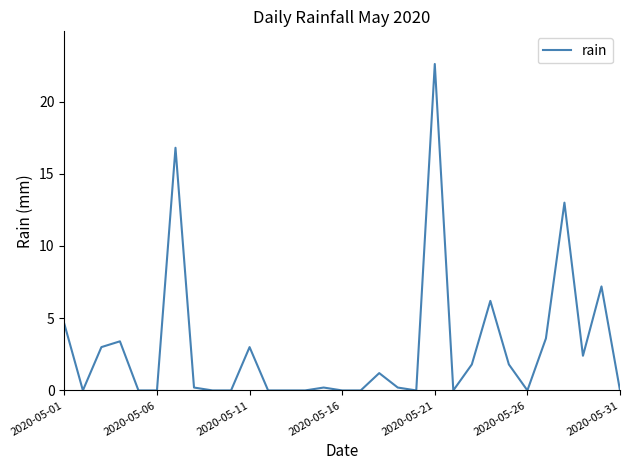

What is the greatest value displayed?

22.6